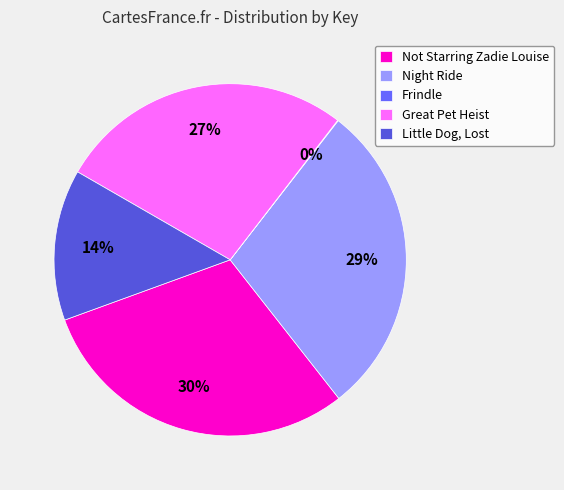

Does Night Ride account for over 50% of the chart?

No